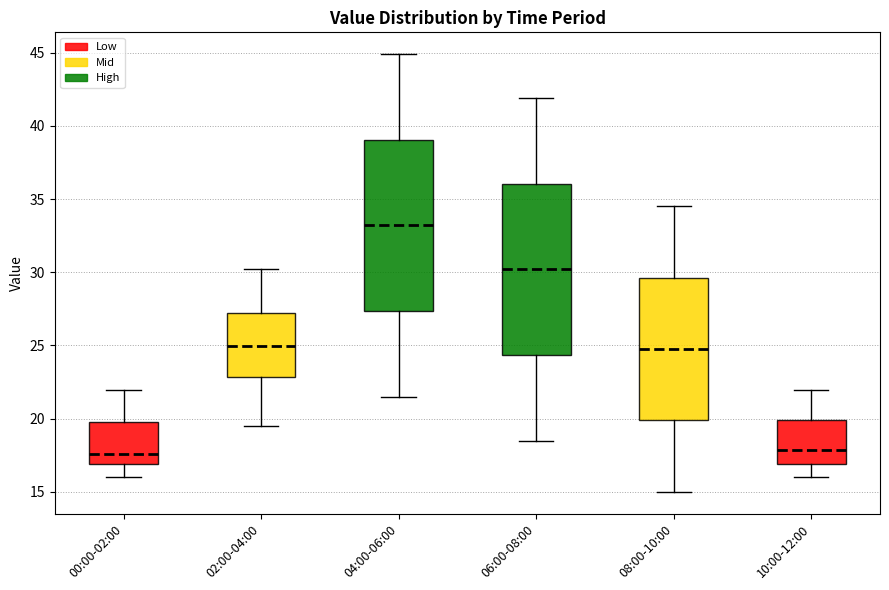

Reading left to right, read every box against the y-axis: the position of its median line, the range the box covers, and the ends of its whiskers. The values are not printed on the chart, so give them approximately, as read against the axis.

00:00-02:00: median 17.5, box 17.0 to 20.0, whiskers 16.0 to 22.0
02:00-04:00: median 25.0, box 23.0 to 27.0, whiskers 19.5 to 30.0
04:00-06:00: median 33.0, box 27.5 to 39.0, whiskers 21.5 to 45.0
06:00-08:00: median 30.0, box 24.5 to 36.0, whiskers 18.5 to 42.0
08:00-10:00: median 25.0, box 20.0 to 29.5, whiskers 15.0 to 34.5
10:00-12:00: median 18.0, box 17.0 to 20.0, whiskers 16.0 to 22.0